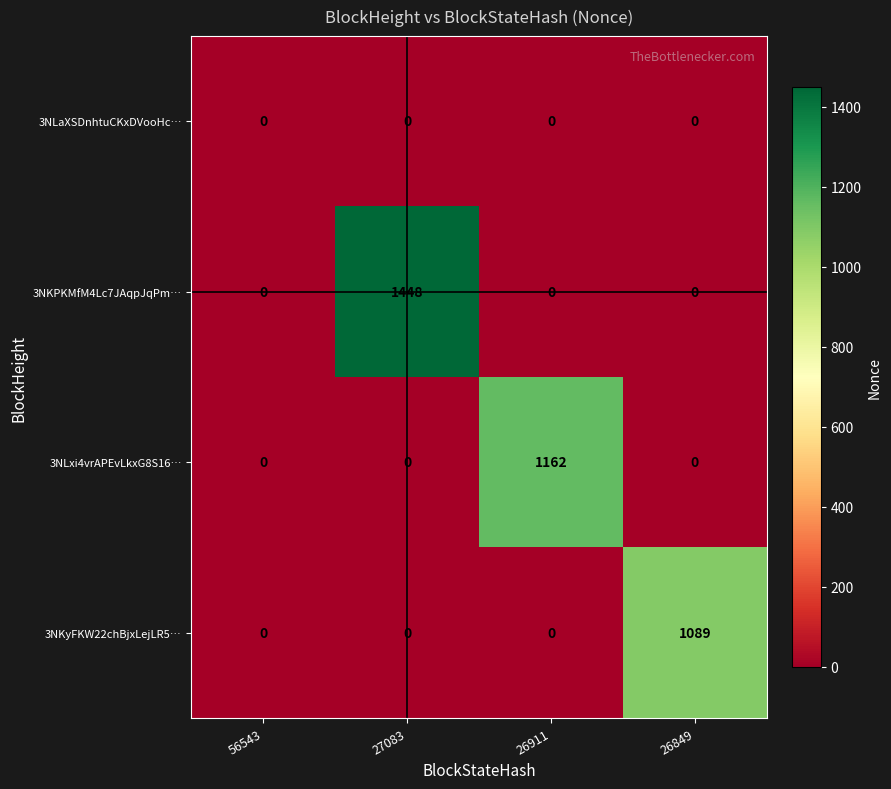

What is the total value across all series at 27083?

1448